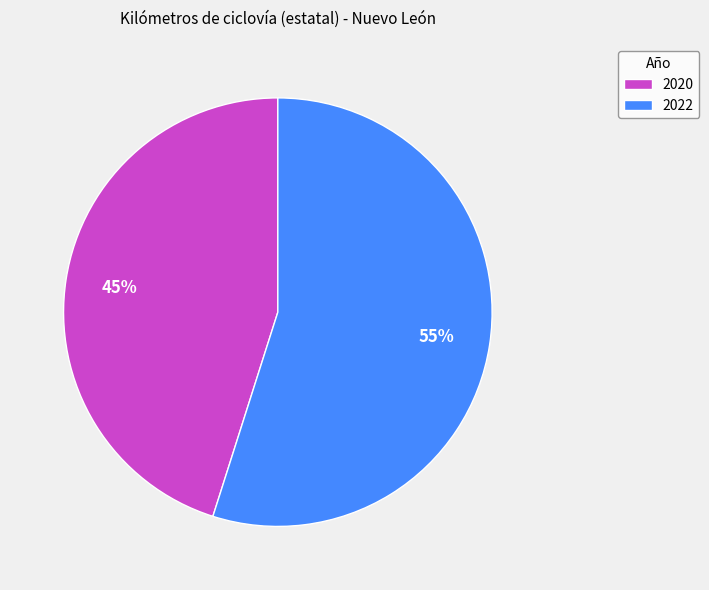

To the nearest percent, what is the average slice percentage?

50%